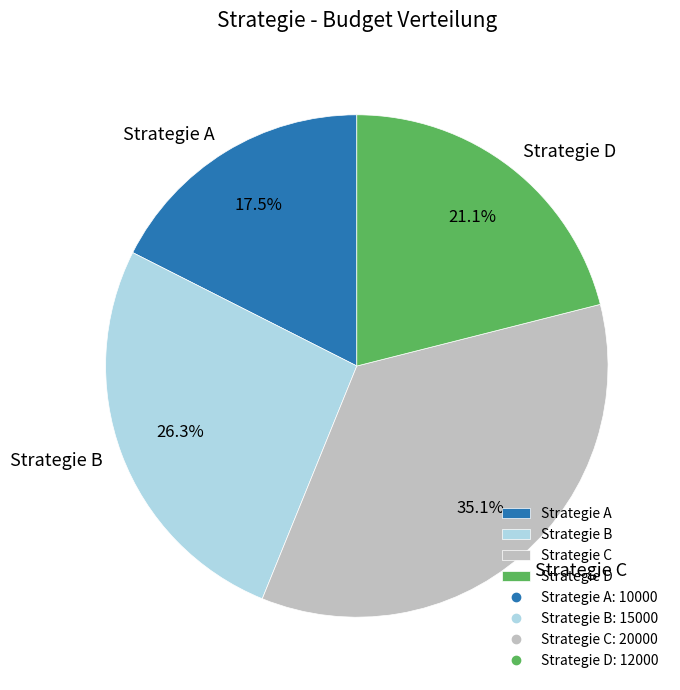

What percentage is the Strategie C slice, to the nearest percent?

35%